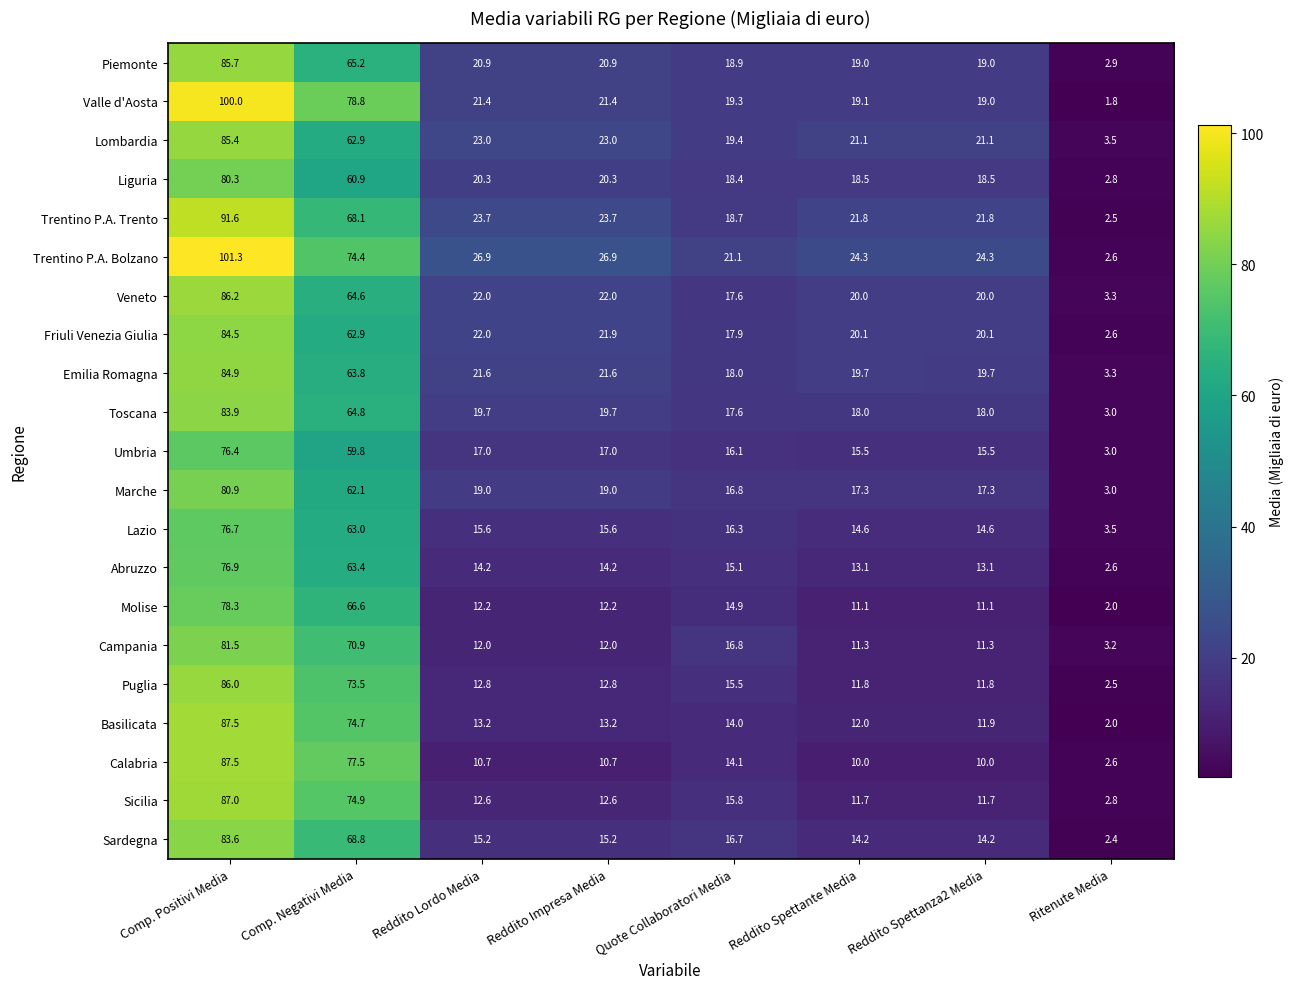

At which category is the sum across all series the highest?

Comp. Positivi Media